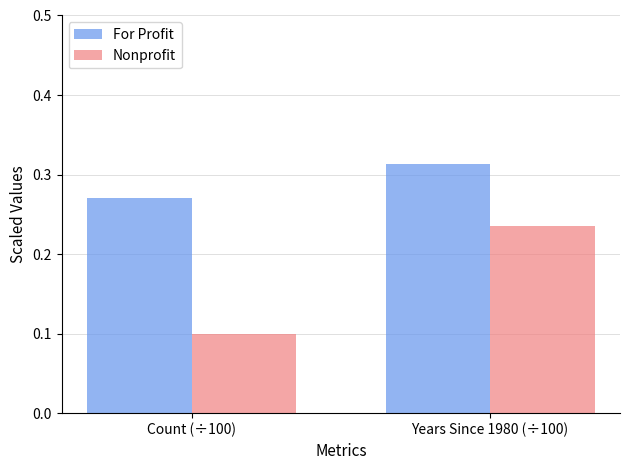

What is the label of the 2nd bar from the left?

Years Since 1980 (÷100)